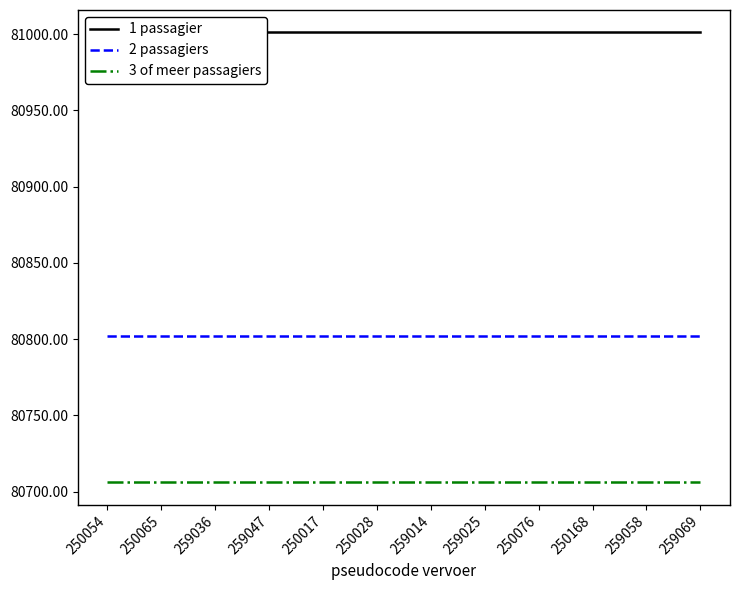

Reading right to left, list all the values displayed in this chart.

1 passagier: 81001	81001	81001	81001	81001	81001	81001	81001	81001	81001	81001	81001
2 passagiers: 80802	80802	80802	80802	80802	80802	80802	80802	80802	80802	80802	80802
3 of meer passagiers: 80706	80706	80706	80706	80706	80706	80706	80706	80706	80706	80706	80706